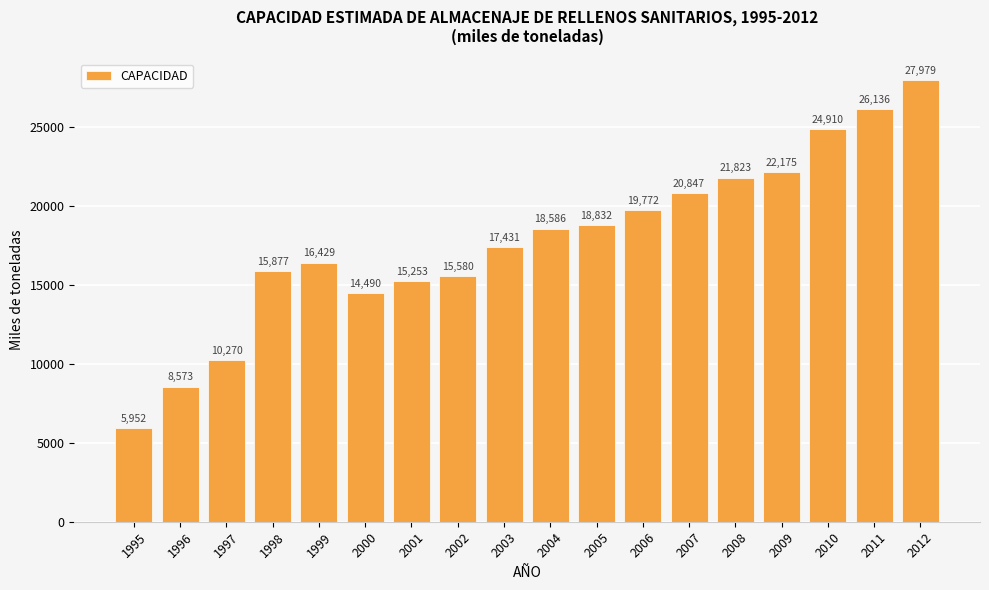

List the labels in order of value, largest first.

2012, 2011, 2010, 2009, 2008, 2007, 2006, 2005, 2004, 2003, 1999, 1998, 2002, 2001, 2000, 1997, 1996, 1995